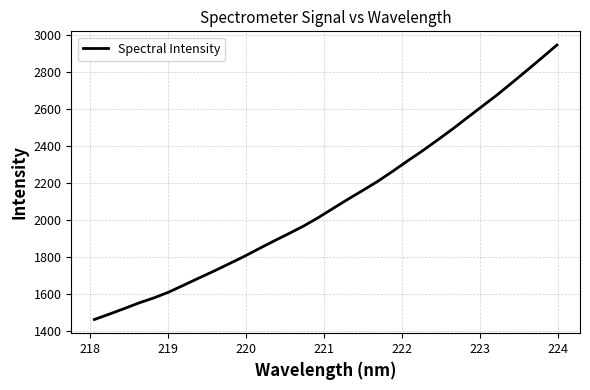

What is the minimum value shown in the chart?

1463.3